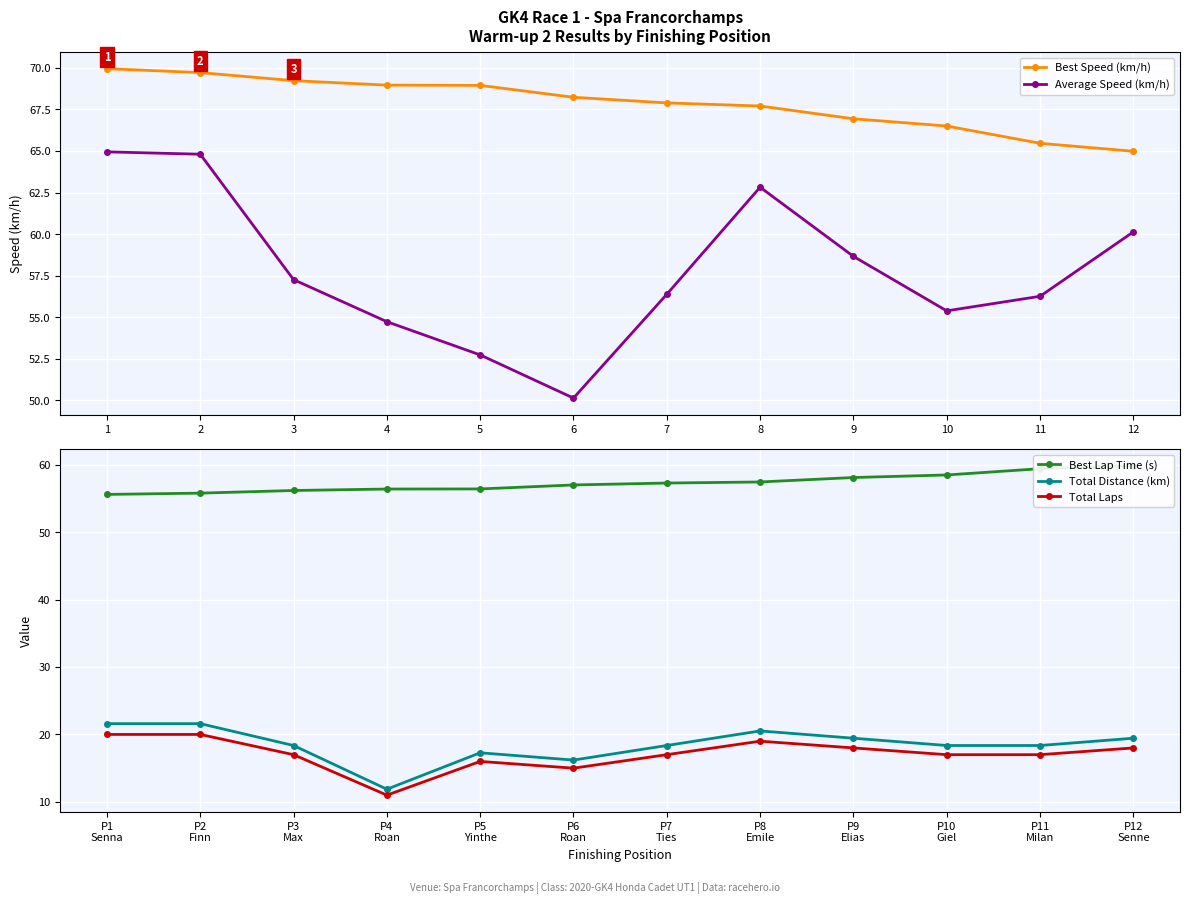

Does the chart display data point markers on the line(s)?

Yes